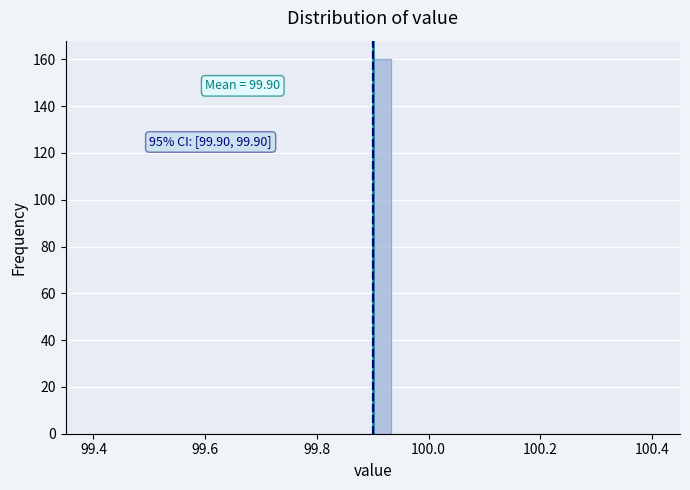

Read against the x-axis, roughly where is the centre of the tallest bar?

99.92